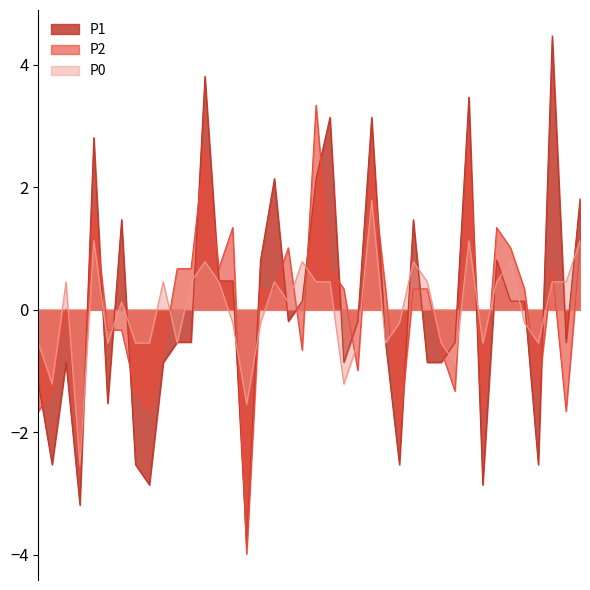

How many values in P1 are above zero?

18